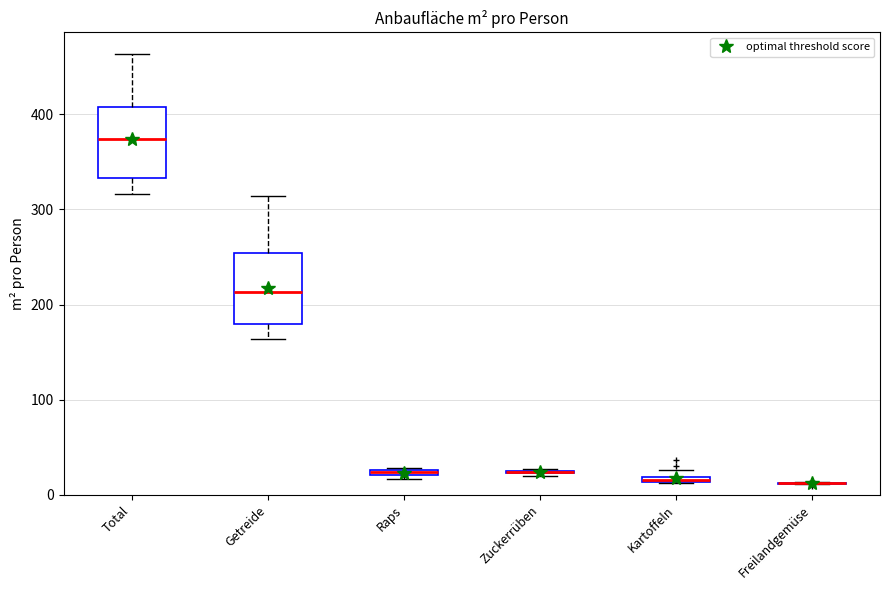

Where is the upper edge of the box for Kartoffeln on the y-axis? The values are not printed on the chart, so give them approximately, as read against the axis.

20